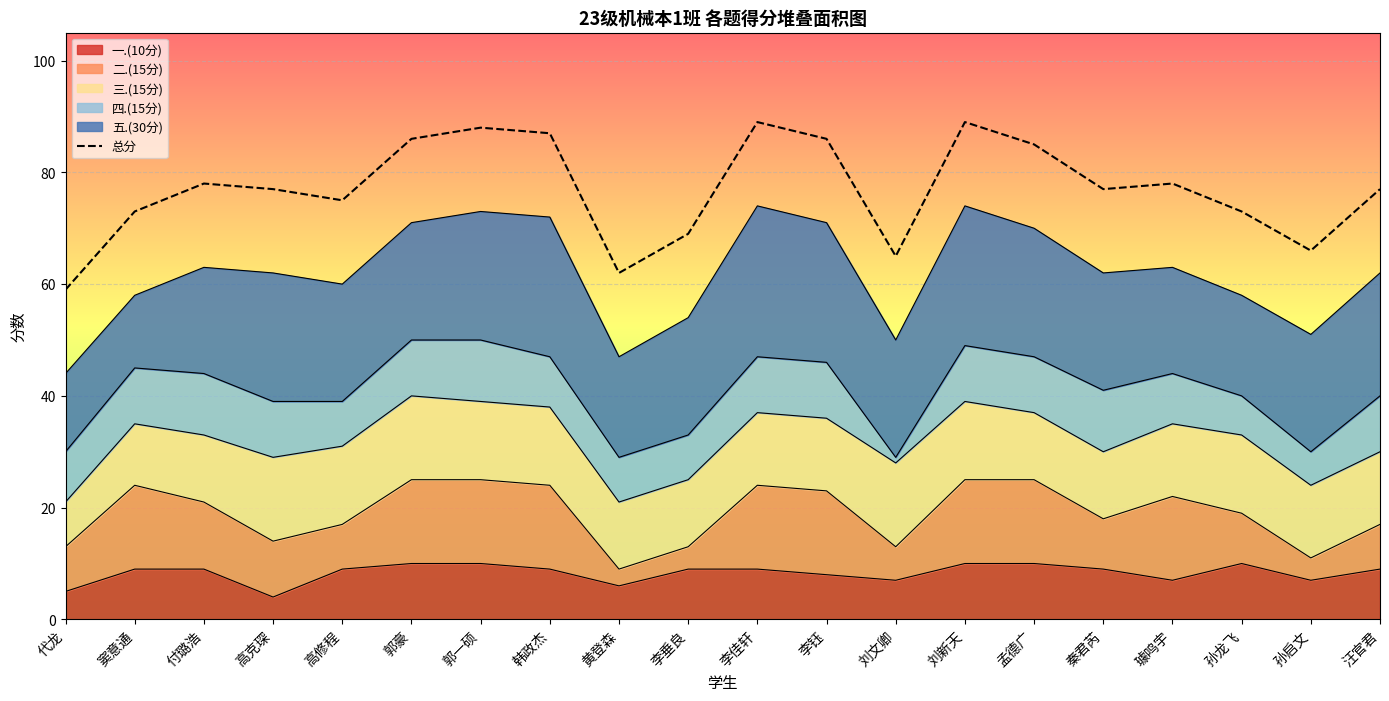

At which category does the data reach its first local valley?

高修程